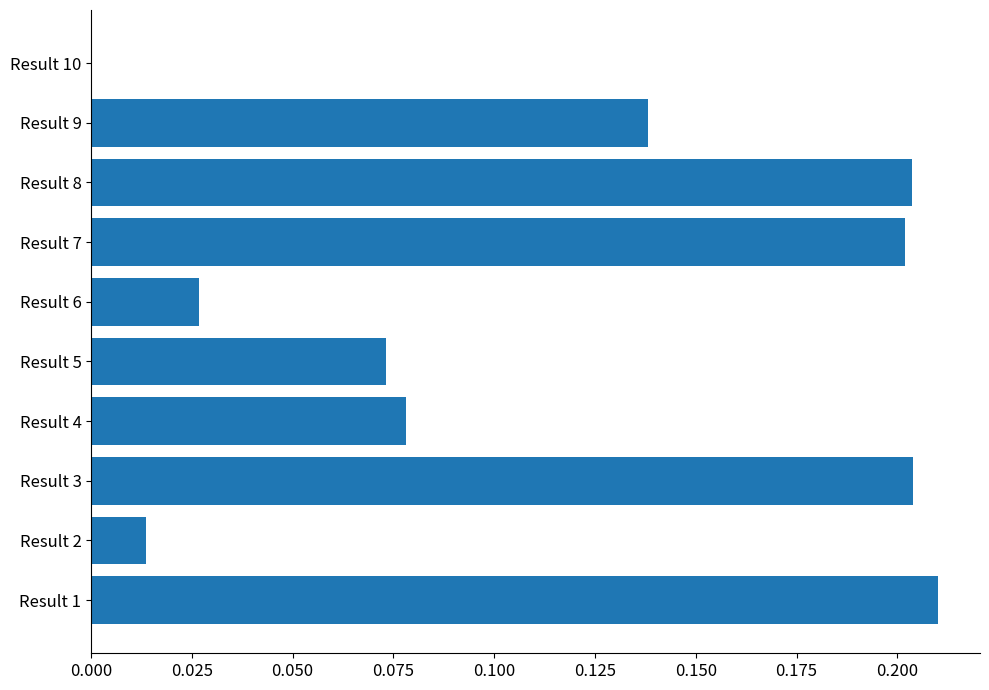

The value at Result 3 is 0.2. True or false?

True